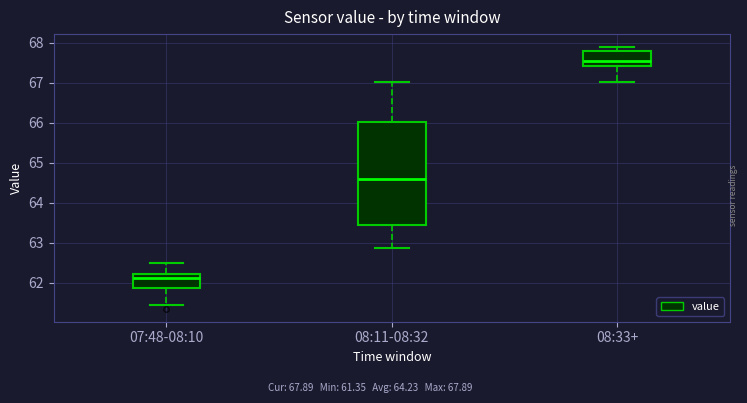

Comparing the boxes themselves (not the whiskers), which one is the tallest?

08:11-08:32